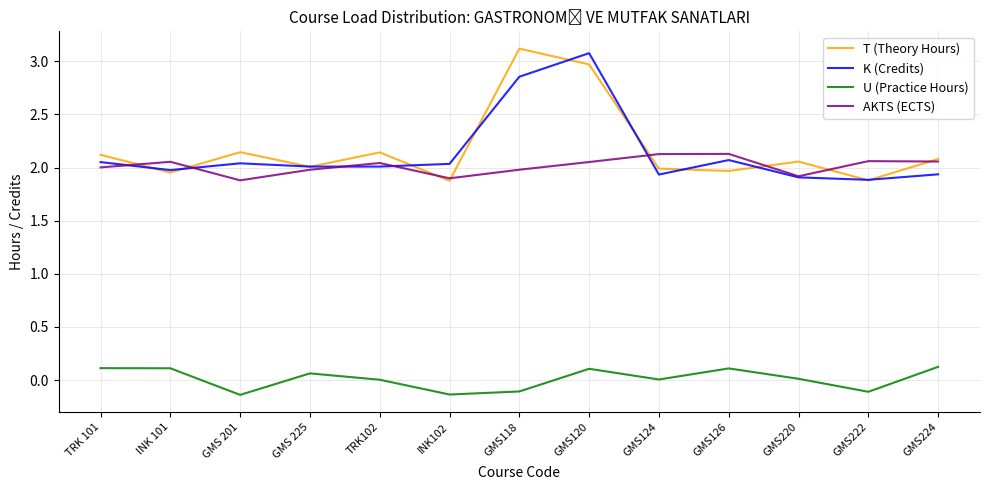

What is the difference between the K (Credits) values at GMS 225 and GMS118?

0.8